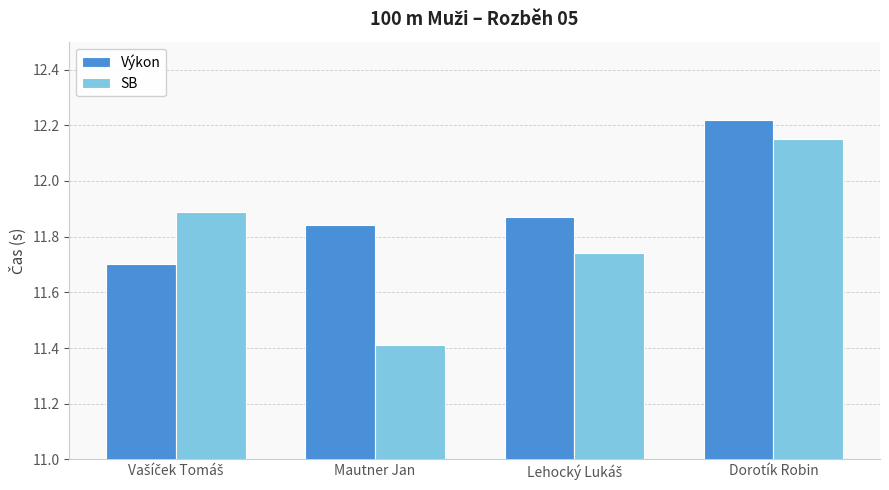

What is the smallest value displayed?

11.4